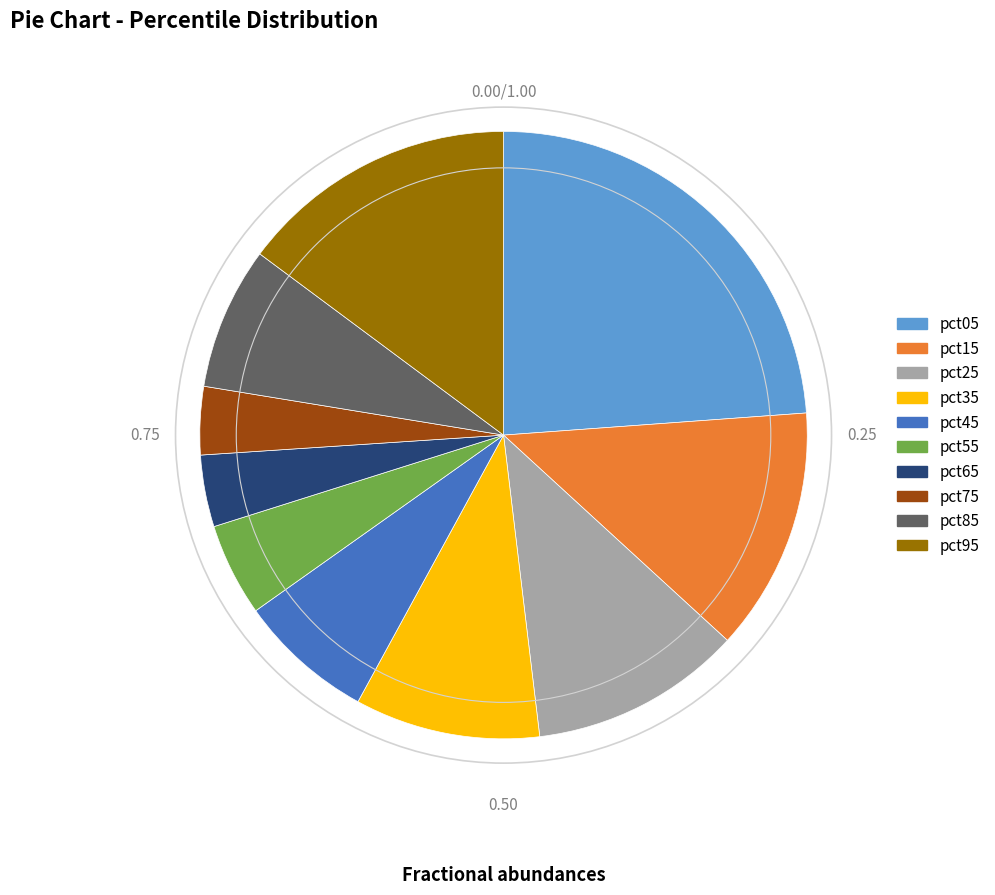

Is the sum of pct35 and pct25 greater than half?

No